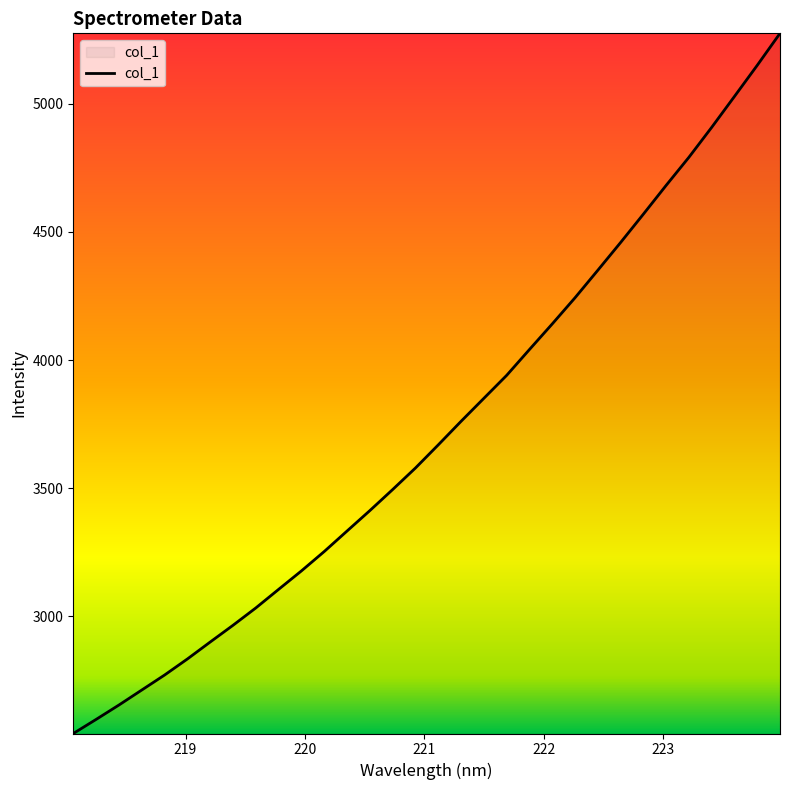

What is the maximum value shown in the chart?

5274.3